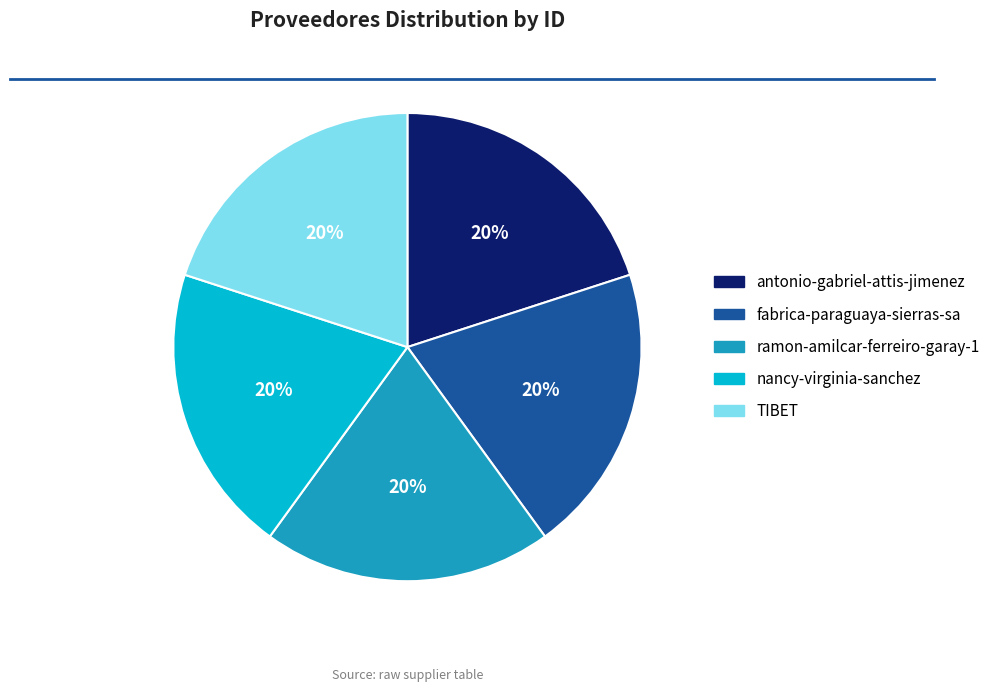

What is the ratio of the value at TIBET to the value at nancy-virginia-sanchez?

1.0